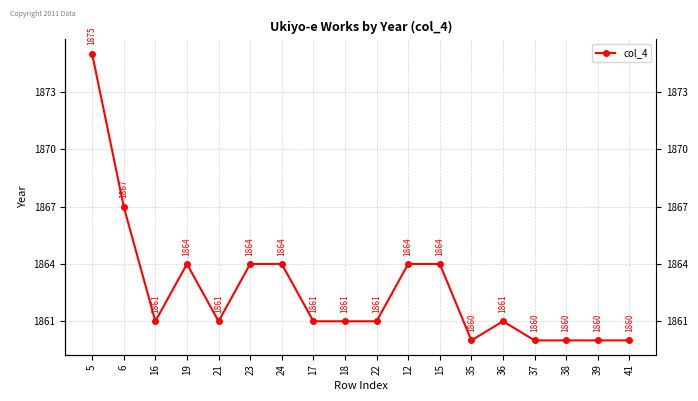

The value at 15 is 1864. True or false?

True